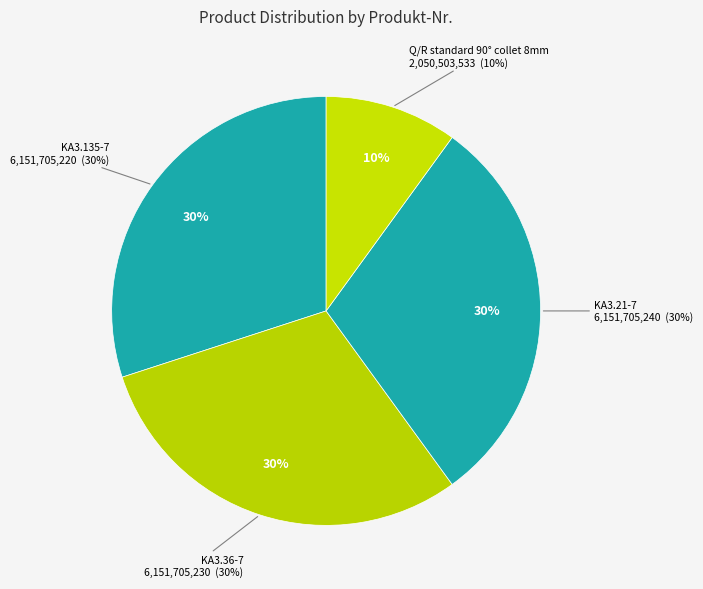

To the nearest percent, what percentage of the pie is Q/R standard 90° collet 8mm?

10%